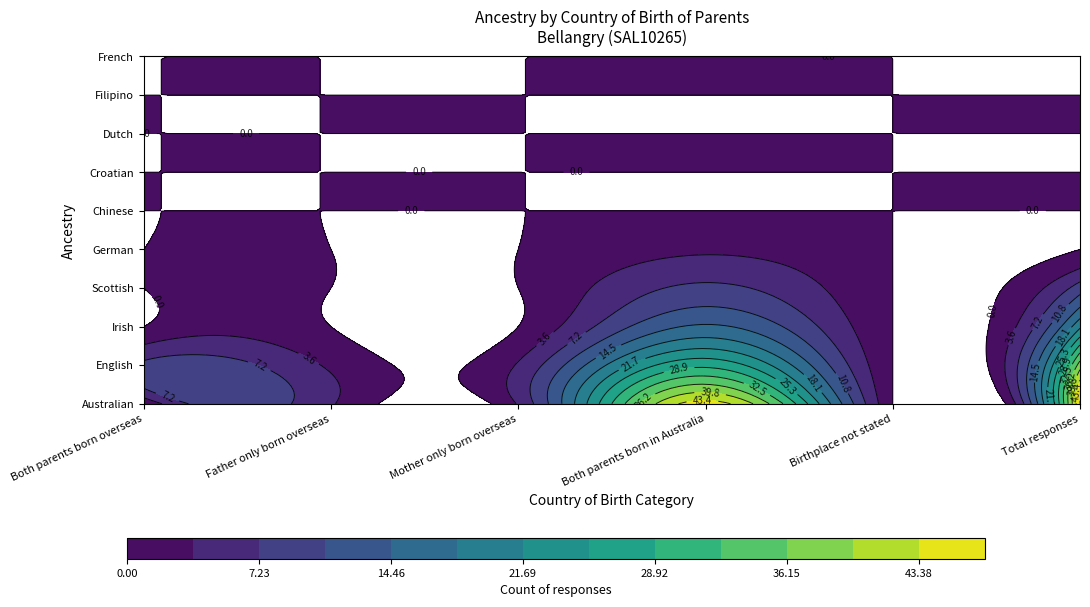

List the labels in order of Australian value, largest first.

5, 3, 1, 2, 0, 4